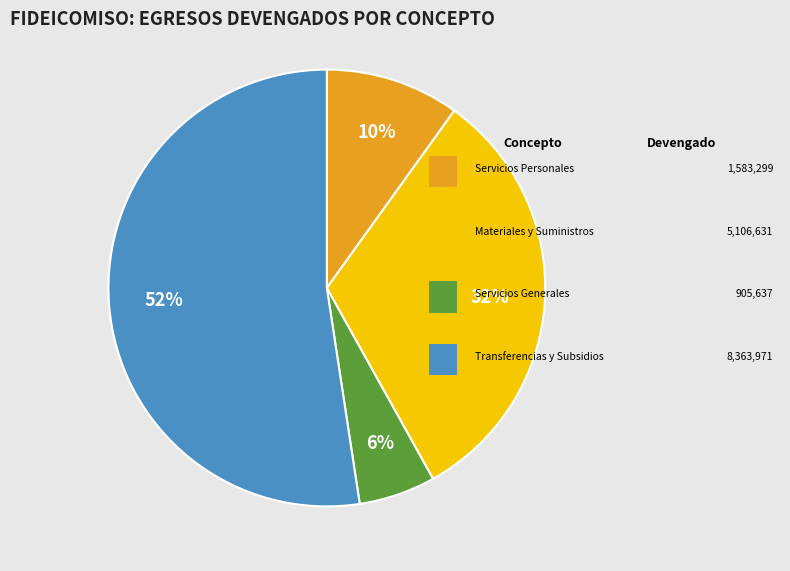

Does any single category account for the majority?

Yes